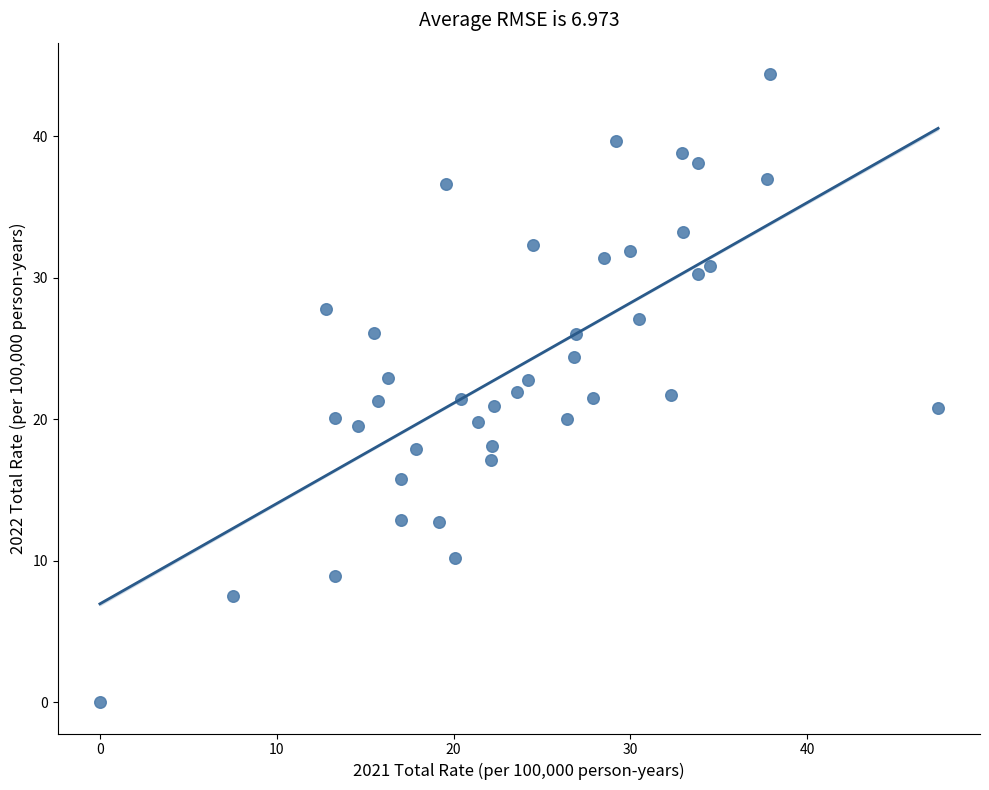

What is the range of X values (max minus min)?

47.4